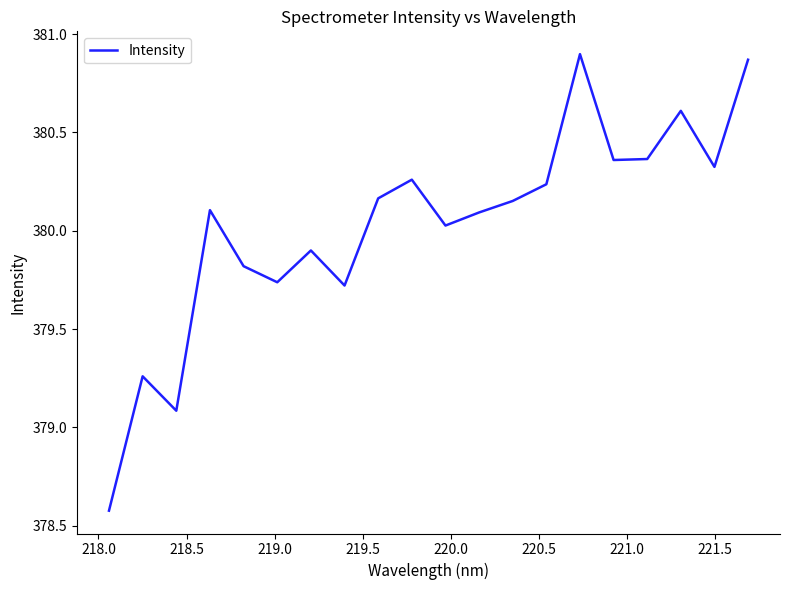

What is the difference between the maximum and minimum values?

2.3